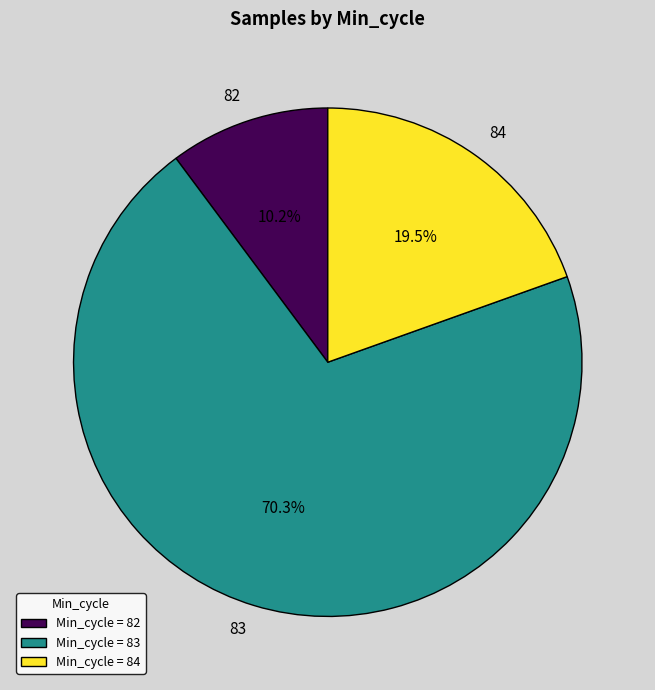

How many slices are in this pie chart?

3